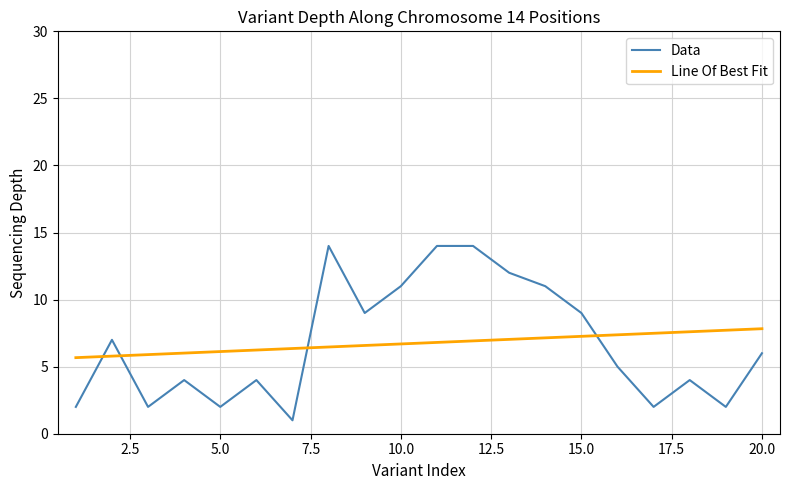

Rank the categories by value from lowest to highest.

7, 1, 3, 5, 17, 19, 4, 6, 18, 16, 20, 2, 9, 15, 10, 14, 13, 8, 11, 12